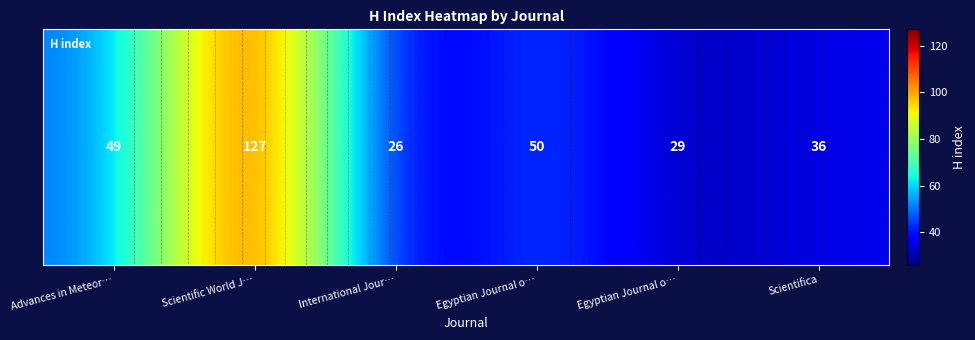

Reading left to right, what are all the values shown in this chart?

Advances in Meteor…=49	Scientific World J…=127	International Jour…=26	Egyptian Journal o…=50	Egyptian Journal o…=29	Scientifica=36